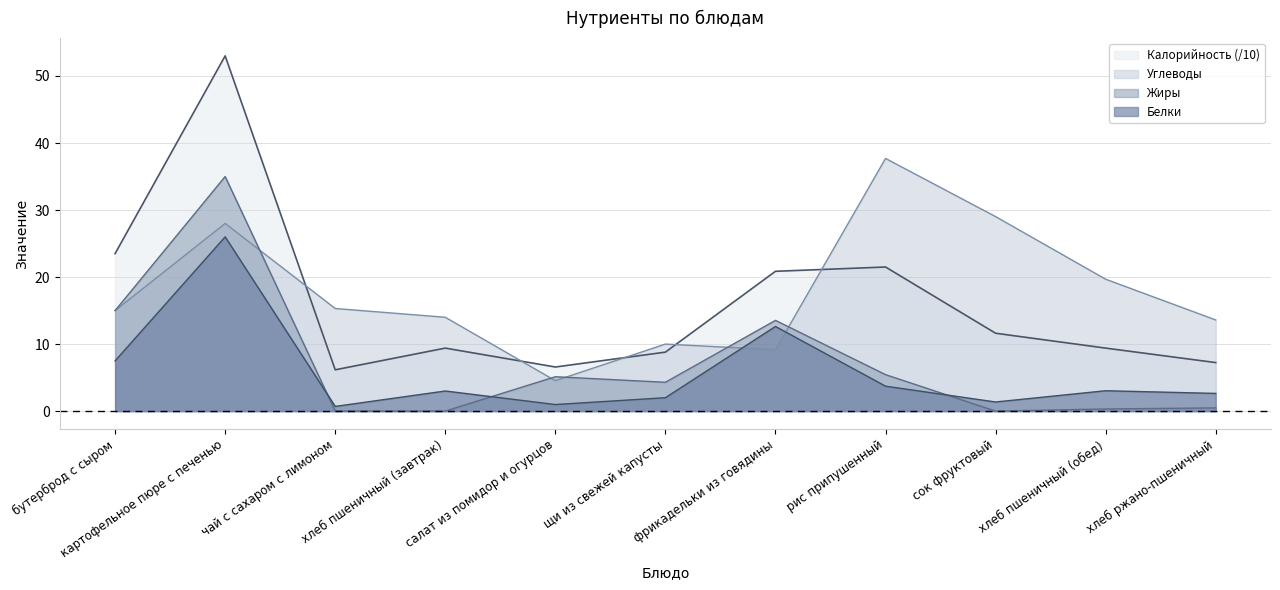

True or false: Жиры and Калорийность cross at least once.

False